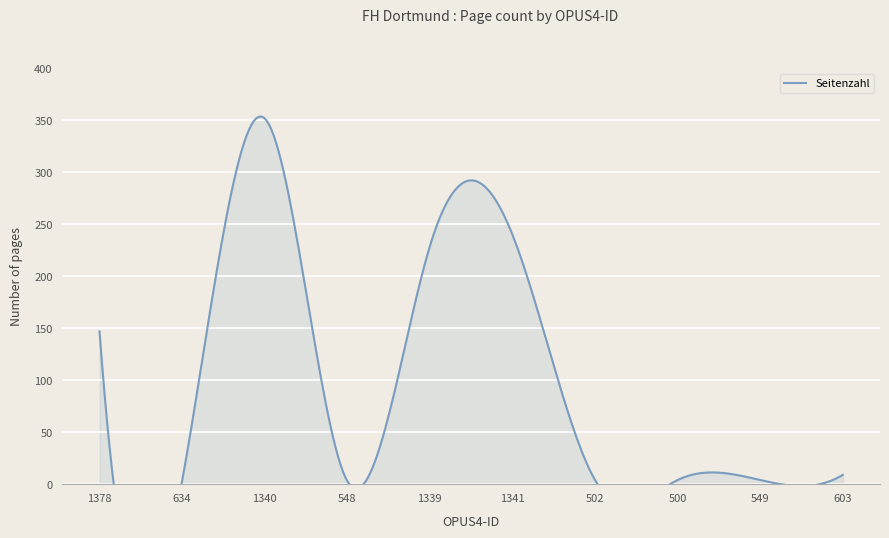

What is the label of the 9th point from the left?

549